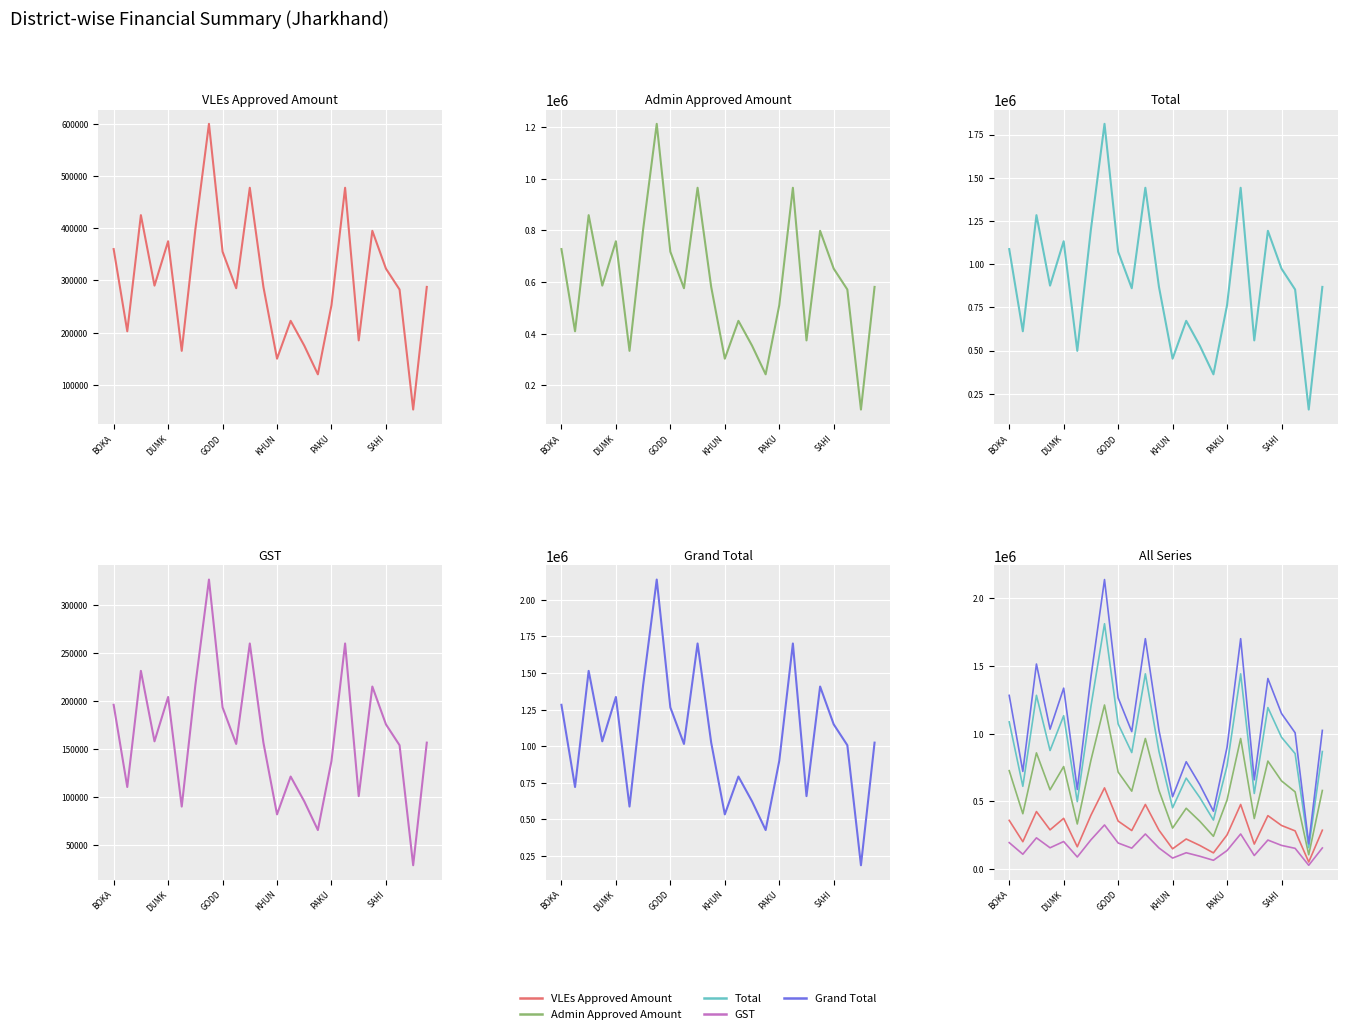

True or false: GST and Admin Approved Amount cross at least once.

False